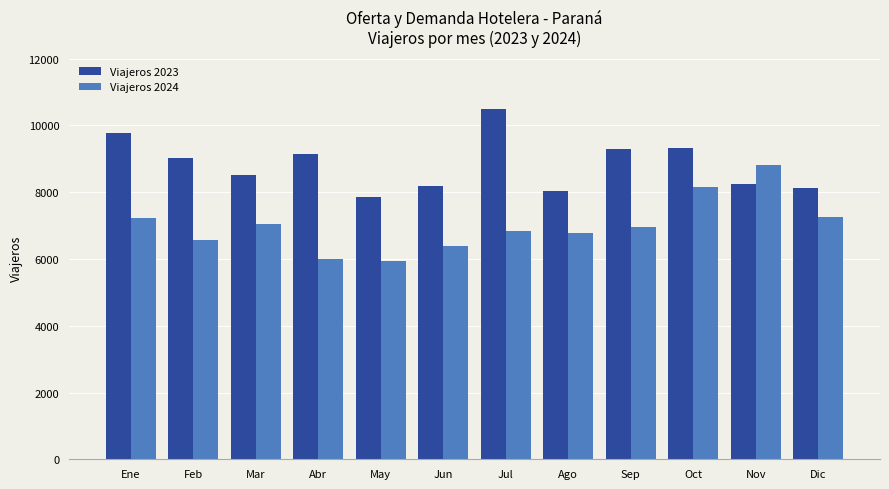

What is the sum of the Viajeros 2024 values at Ene and Feb?

13822